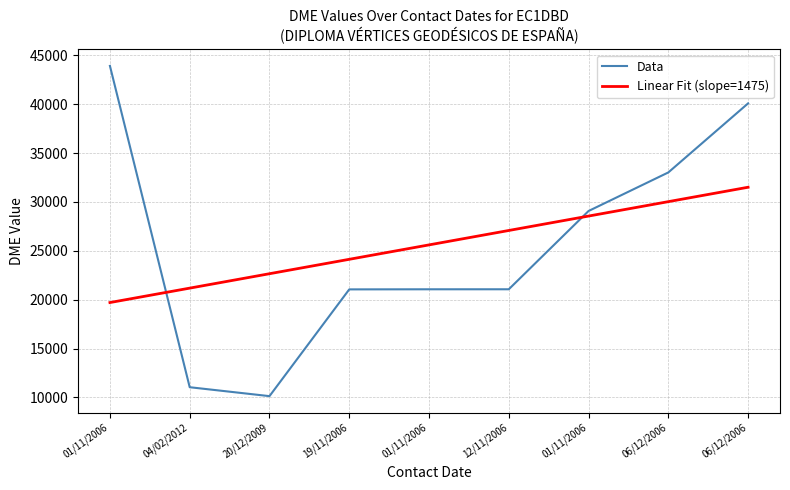

At which category is the sum across all series the highest?

06/12/2006